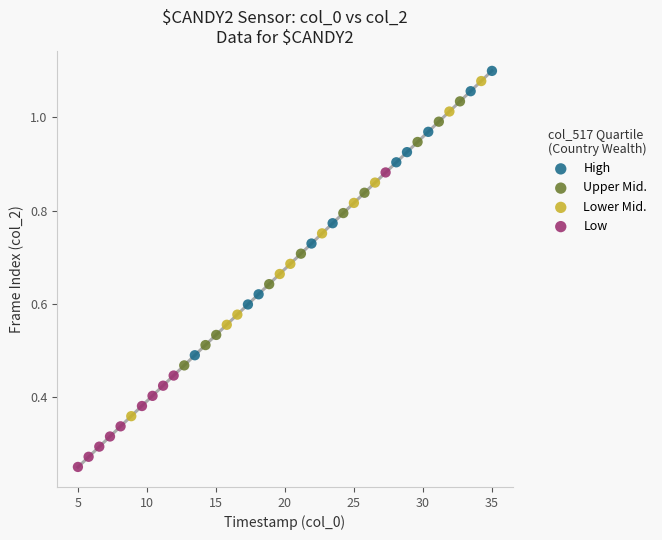

Which series contains the lowest Y value?

Low